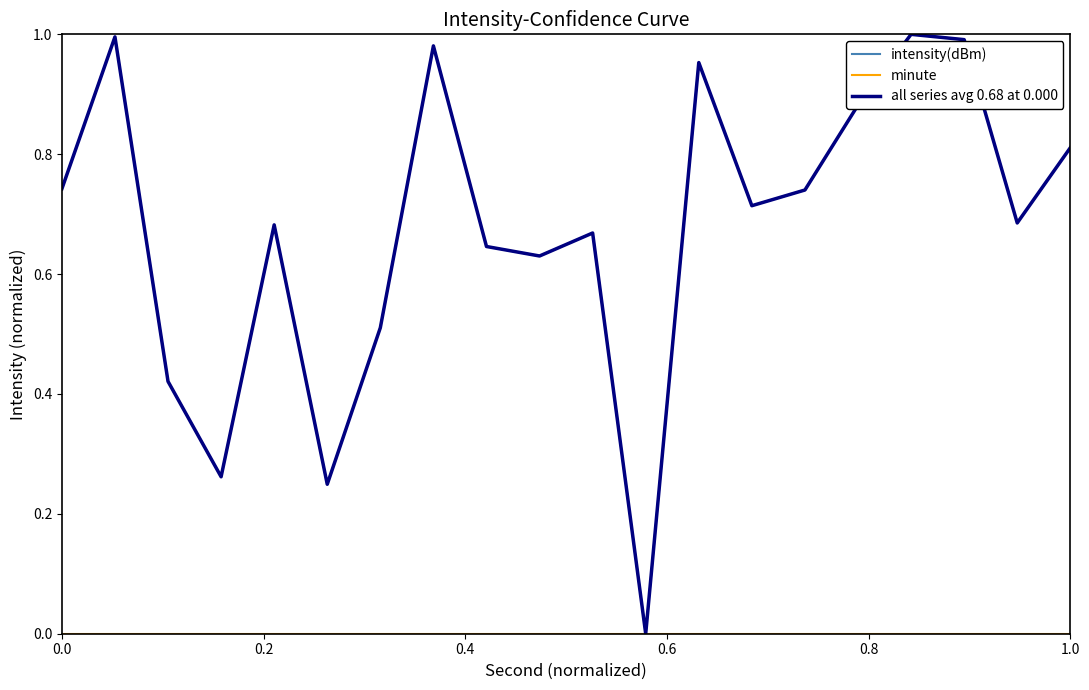

Does the chart have visible grid lines?

No